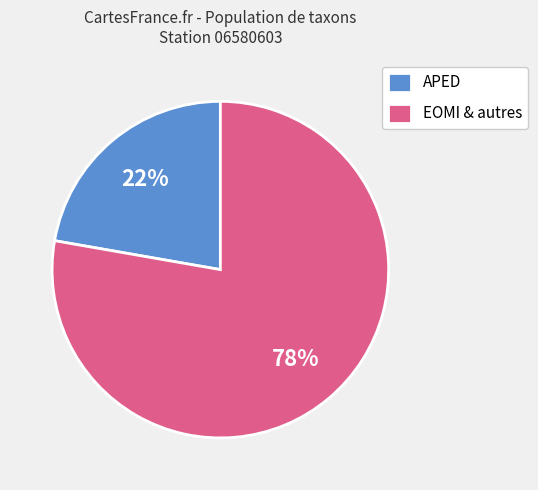

Which category has the smallest portion of the pie?

APED